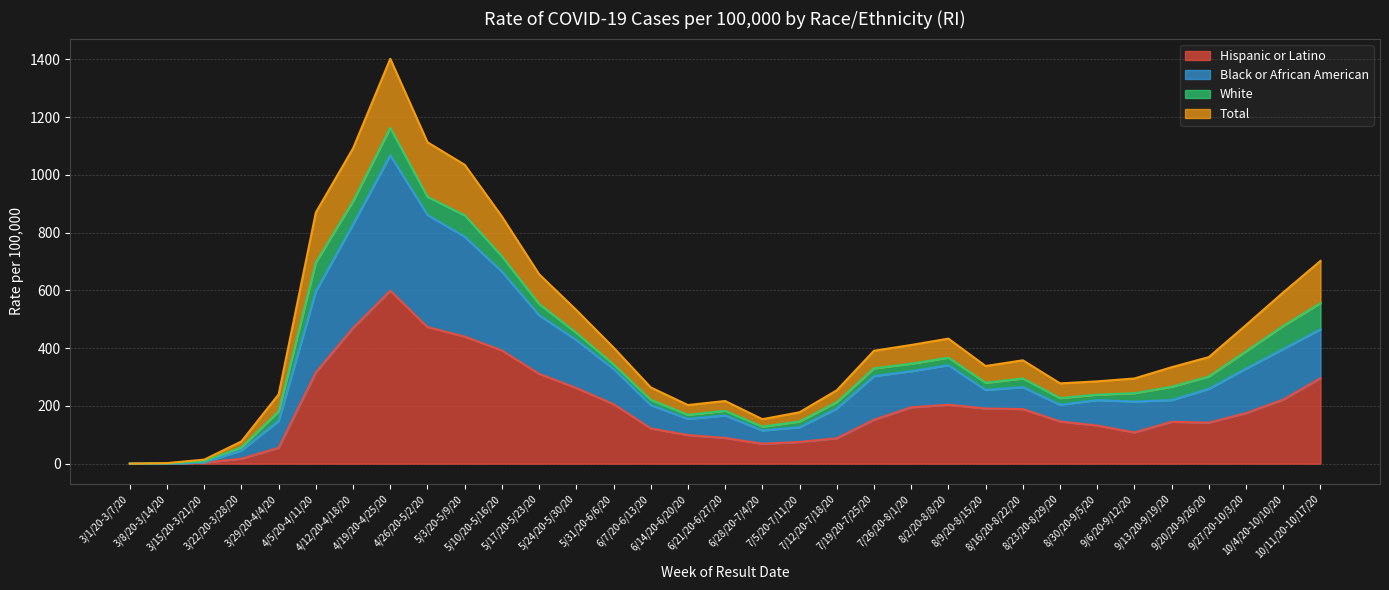

What is the maximum value for Hispanic or Latino?

599